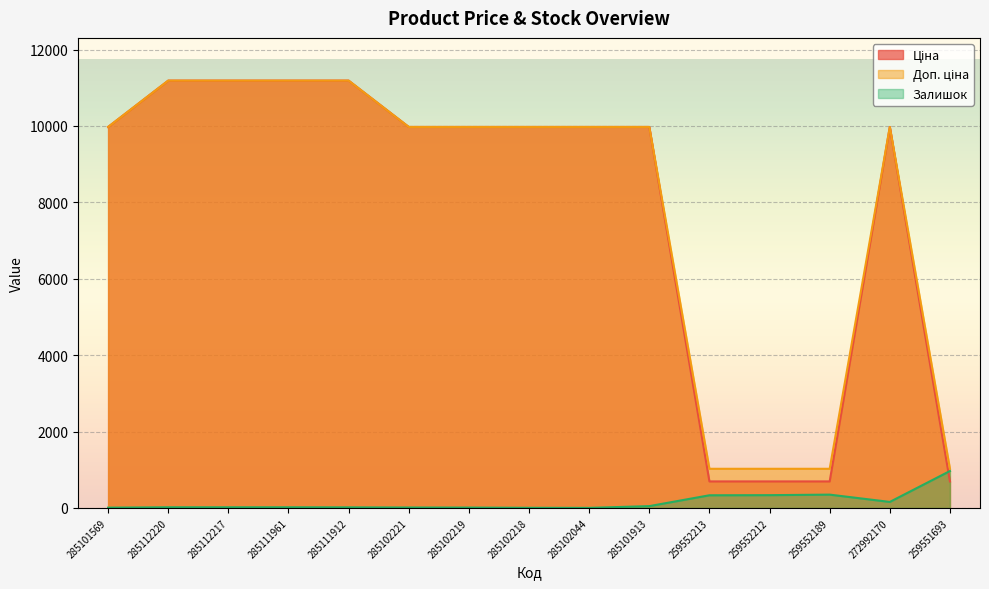

What position from the left is 259552189?

13